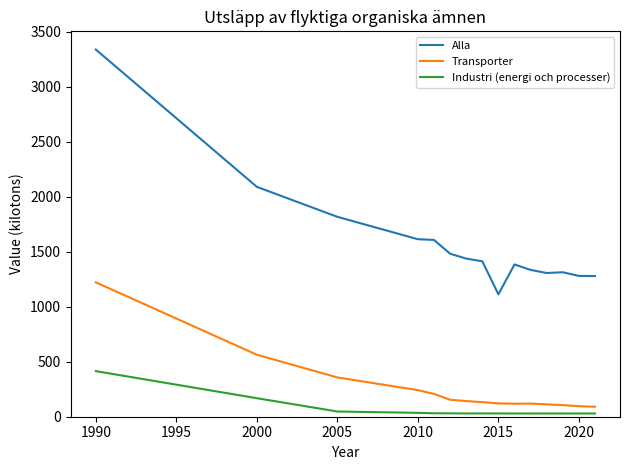

True or false: Industri (energi och processer) has more than 0 interior local peaks.

True